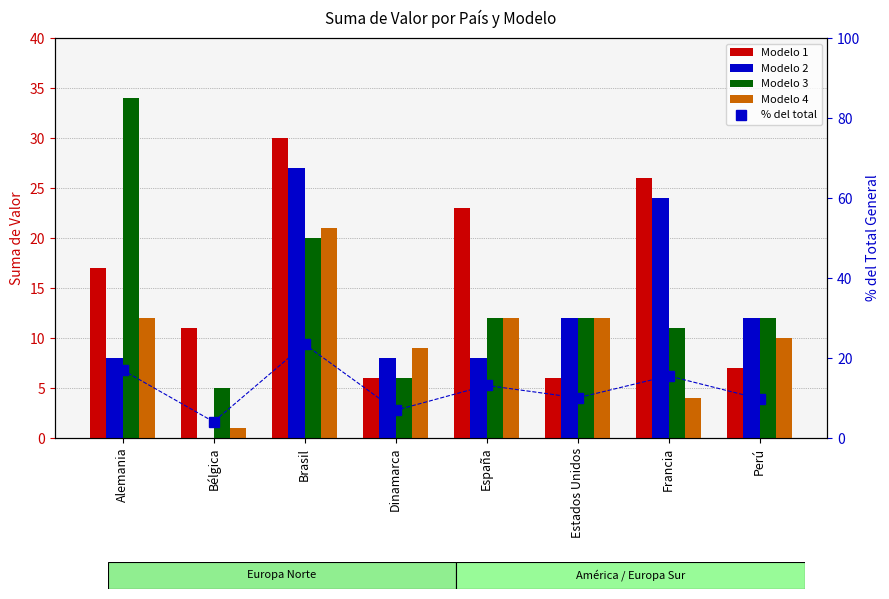

What value does the Modelo 4 series have at Dinamarca?

9.0